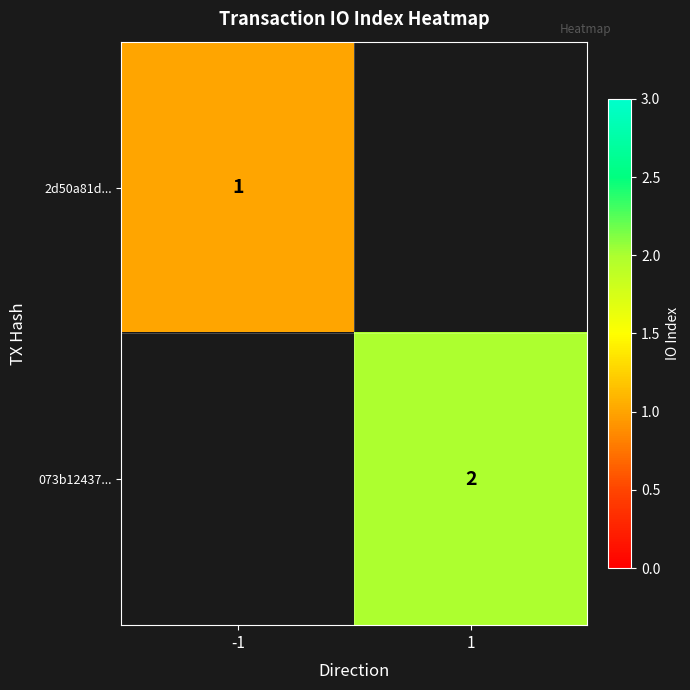

Is it true that 073b12437... equals 2 at 1?

True